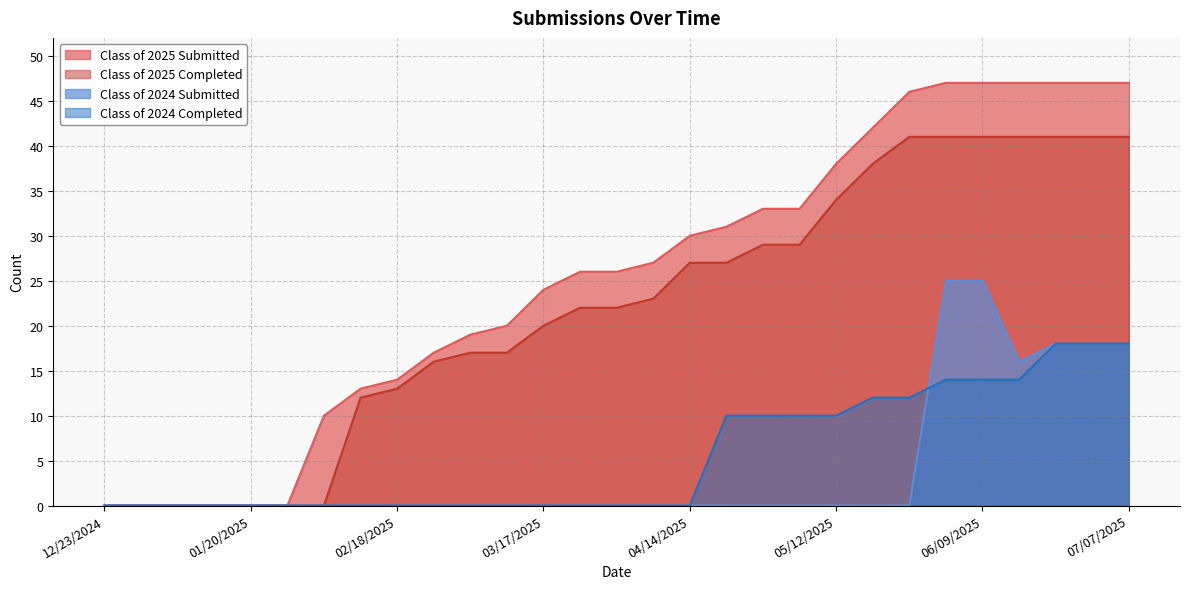

Which series has the widest spread of values?

Class of 2025 Submitted